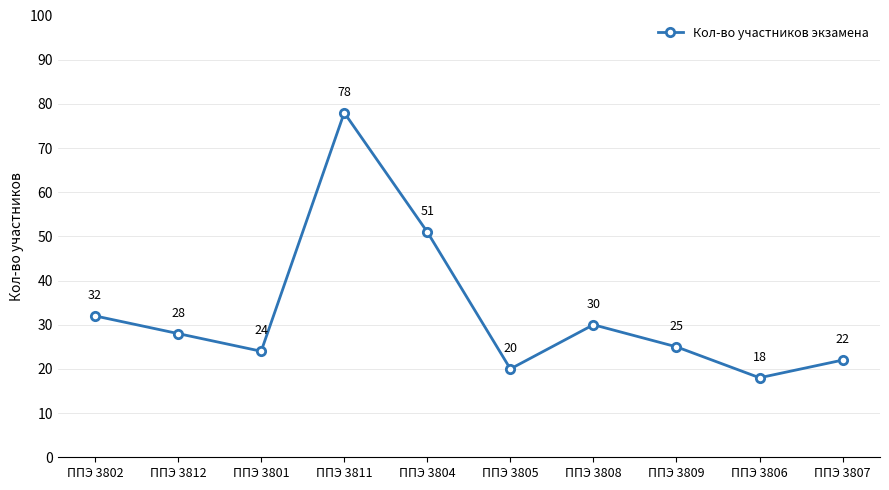

What position from the left is ППЭ 3802?

1